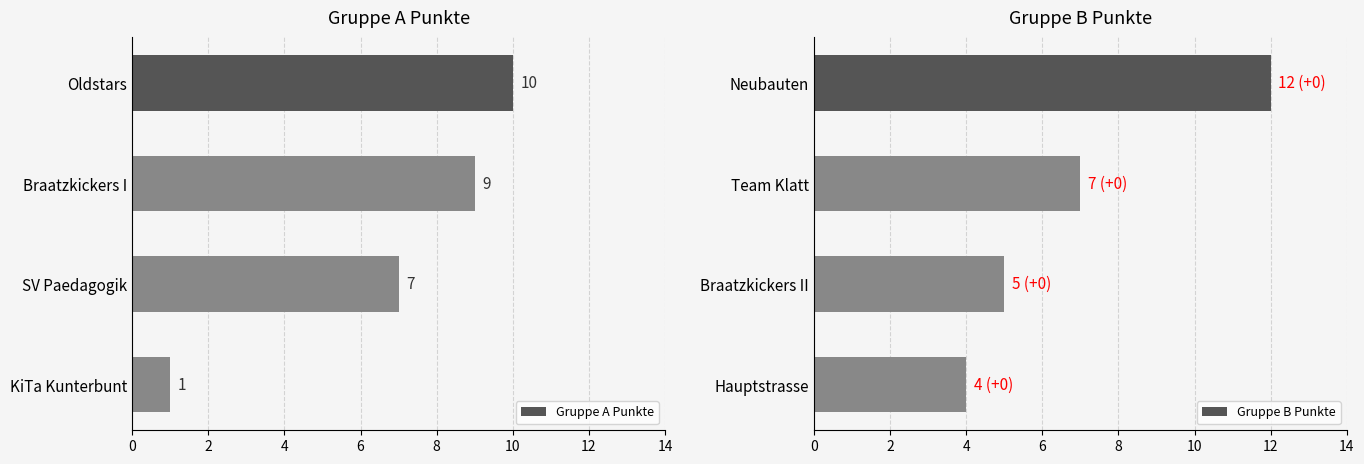

What is the highest value of the Gruppe B Punkte series?

12